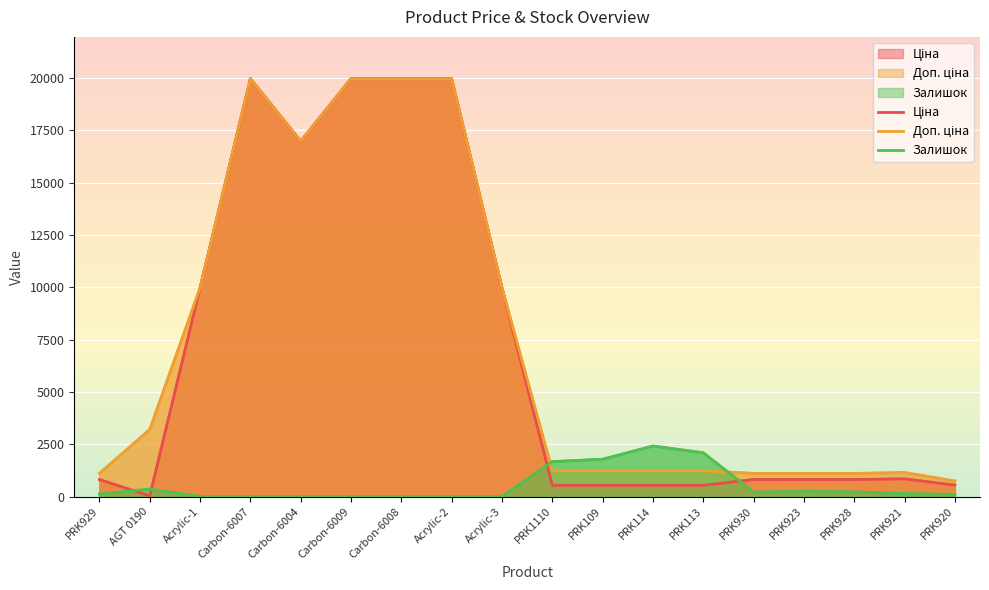

Reading left to right, transcribe all the data shown in this chart.

Ціна: PRK929=818.5	AGT 0190=32.0	Acrylic-1=9975.0	Carbon-6007=19964.2	Carbon-6004=16976.3	Carbon-6009=19964.2	Carbon-6008=19964.2	Acrylic-2=19964.2	Acrylic-3=9975.0	PRK1110=539.0	PRK109=539.0	PRK114=539.0	PRK113=539.0	PRK930=818.5	PRK923=818.5	PRK928=818.5	PRK921=848.4	PRK920=551.5
Доп. ціна: PRK929=1109.2	AGT 0190=3205.0	Acrylic-1=9975.0	Carbon-6007=19964.2	Carbon-6004=16976.3	Carbon-6009=19964.2	Carbon-6008=19964.2	Acrylic-2=19964.2	Acrylic-3=9975.0	PRK1110=1235.4	PRK109=1235.4	PRK114=1235.4	PRK113=1235.4	PRK930=1109.2	PRK923=1109.2	PRK928=1109.2	PRK921=1149.7	PRK920=747.0
Залишок: PRK929=125.0	AGT 0190=360.0	Acrylic-1=7.0	Carbon-6007=7.0	Carbon-6004=2.0	Carbon-6009=5.0	Carbon-6008=3.0	Acrylic-2=4.0	Acrylic-3=9.0	PRK1110=1674.0	PRK109=1786.0	PRK114=2419.0	PRK113=2096.0	PRK930=215.0	PRK923=256.0	PRK928=229.0	PRK921=145.0	PRK920=107.0